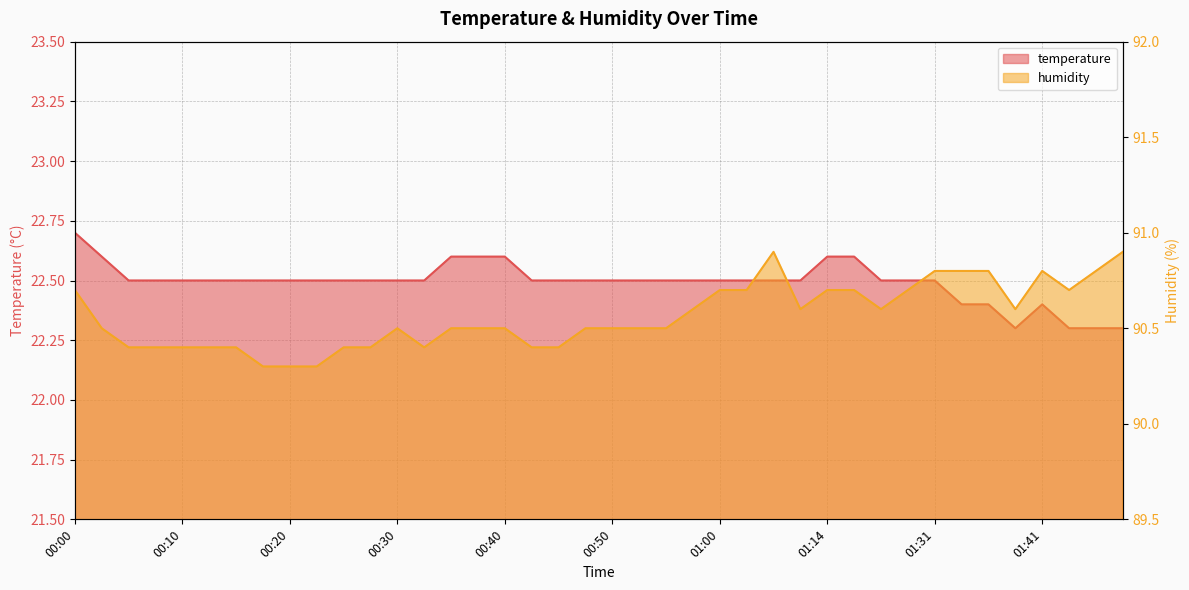

The temperature series shows 22.6 at 01:17. True or false?

True